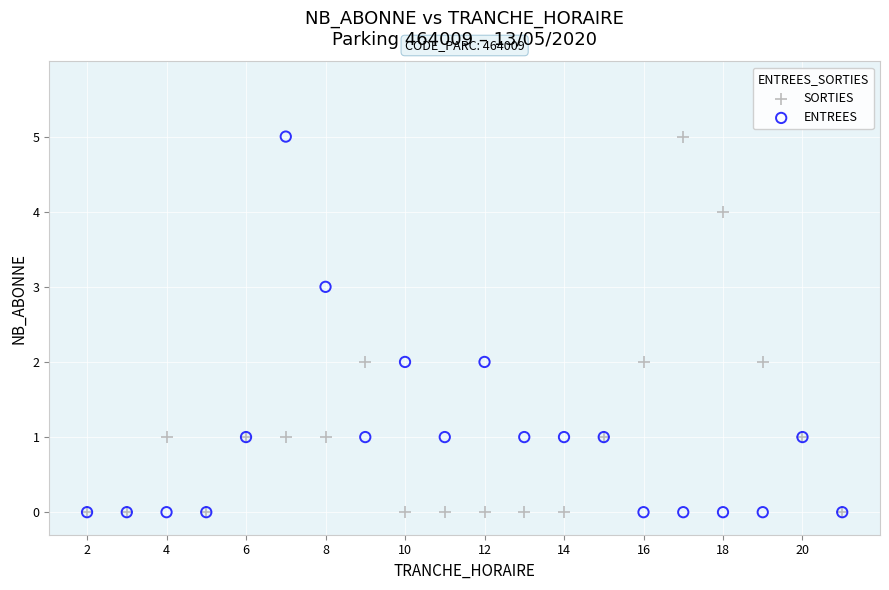

What are all the series names shown in the legend?

SORTIES, ENTREES